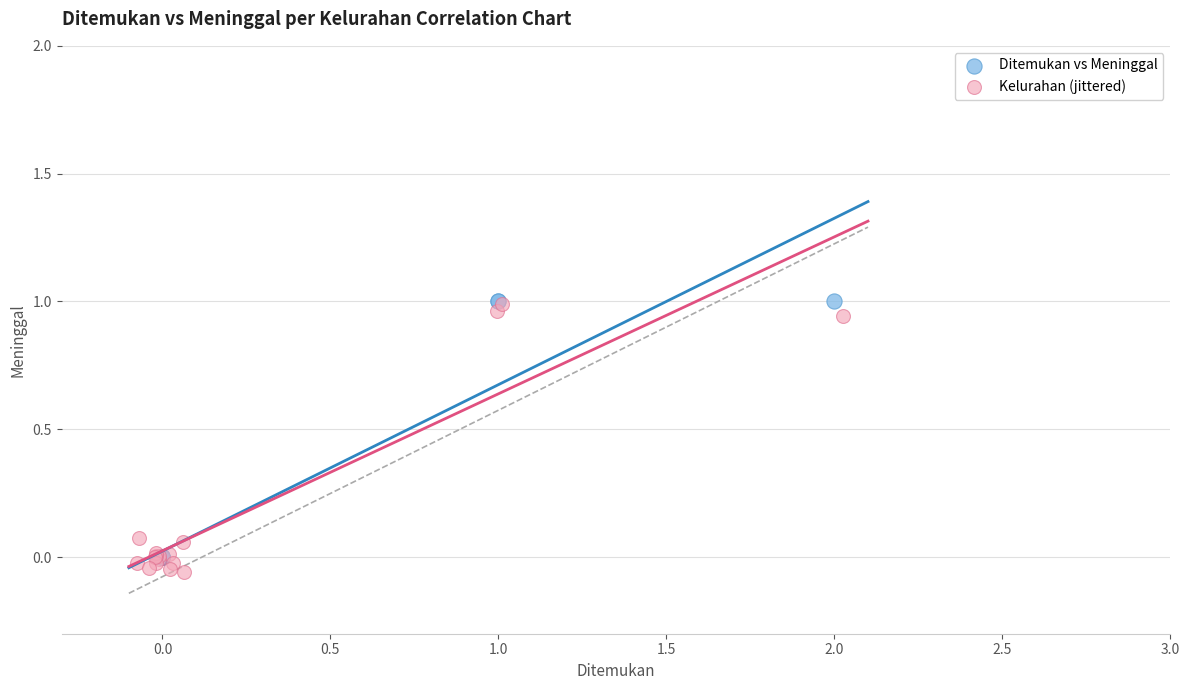

Which series contains the lowest Y value?

Kelurahan (jittered)